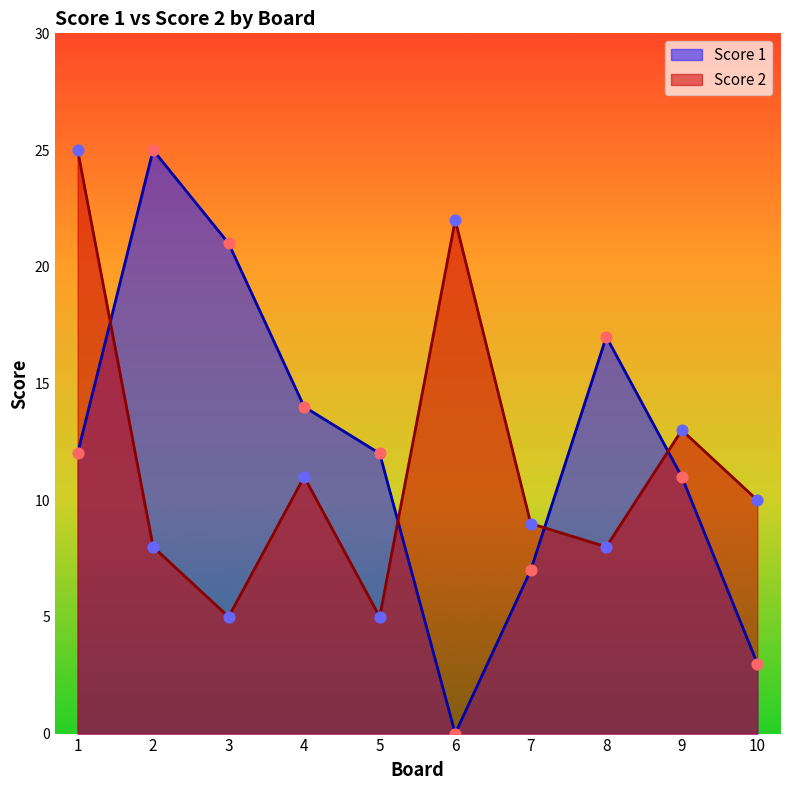

Which series has the largest total across all categories?

Score 1